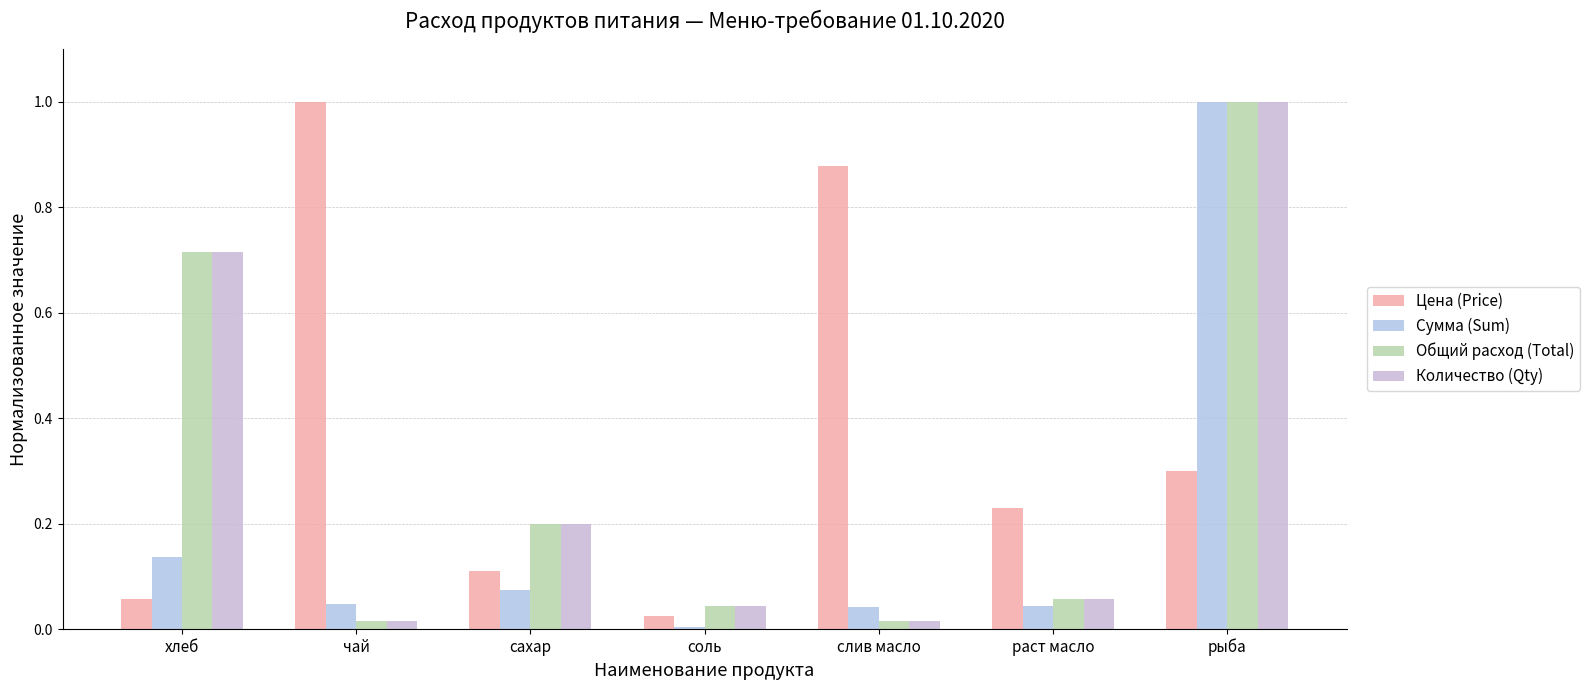

What is the difference between the maximum and minimum values in the Общий расход (Total) series?

1.0